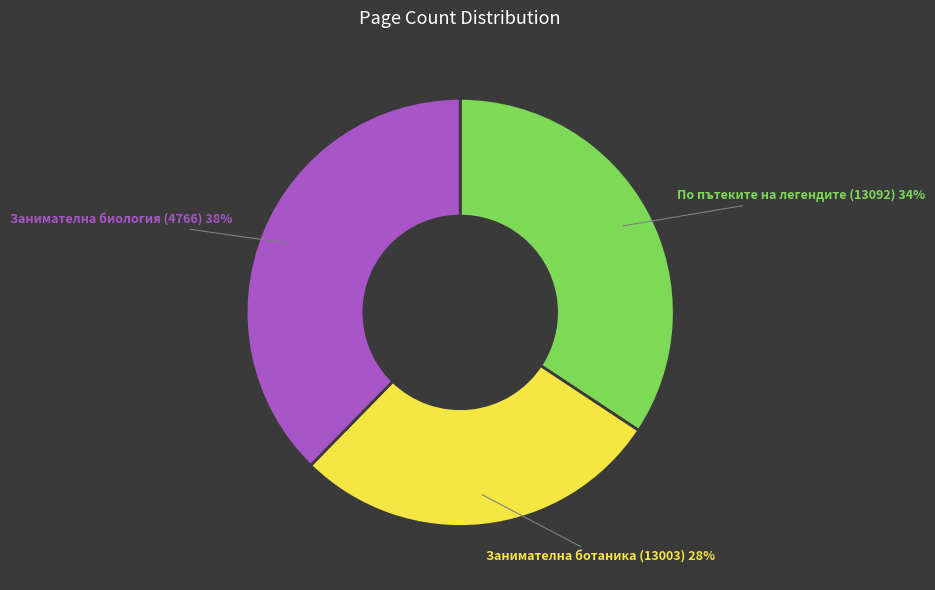

To the nearest percent, what percentage of the pie is Занимателна ботаника (13003)?

28%